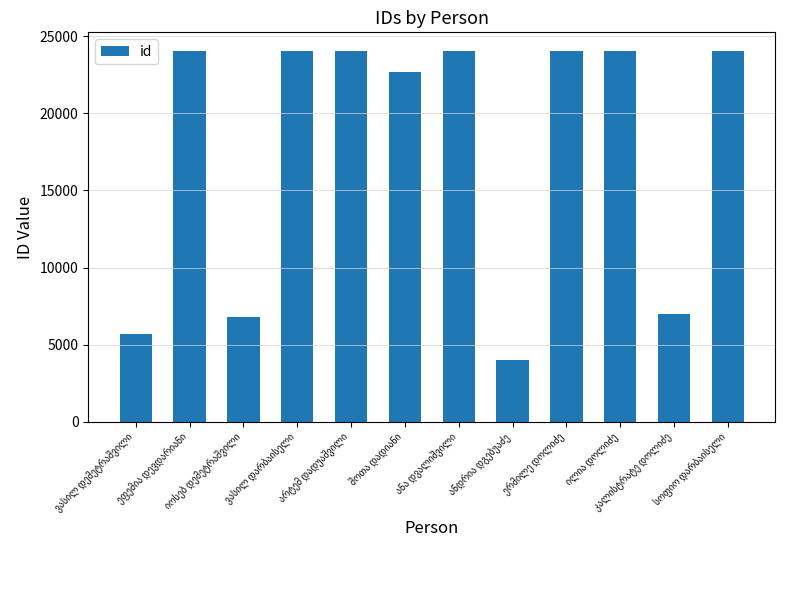

What is the value of the 2nd bar from the left?

24036